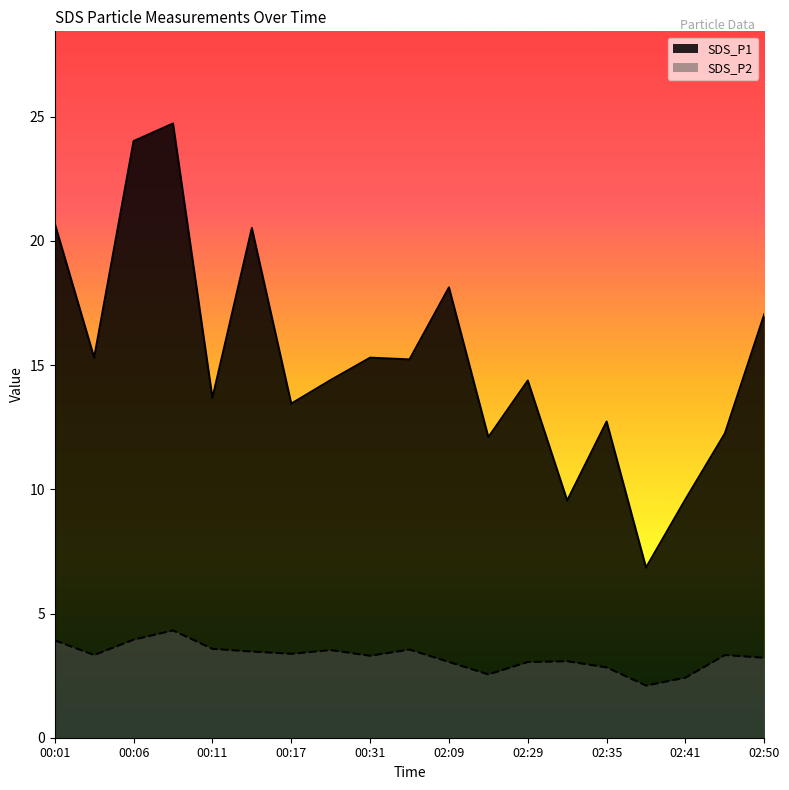

Does the chart display data point markers on the line(s)?

No